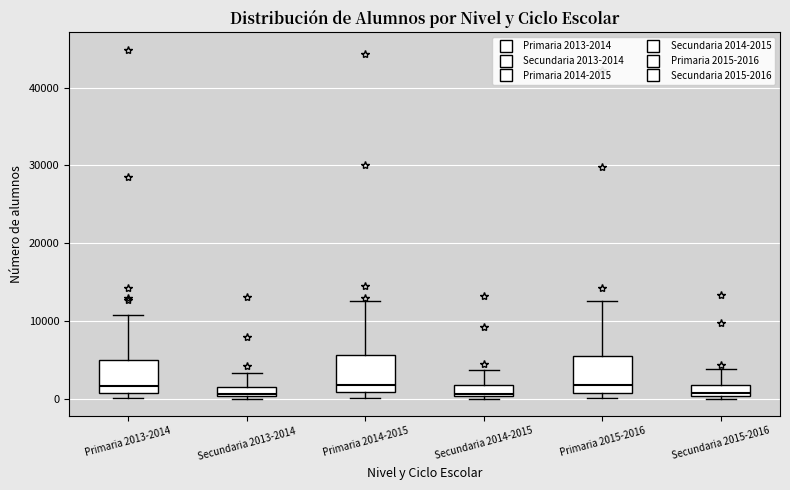

Where is the upper edge of the box for Secundaria 2014-2015 on the y-axis? The values are not printed on the chart, so give them approximately, as read against the axis.

2000